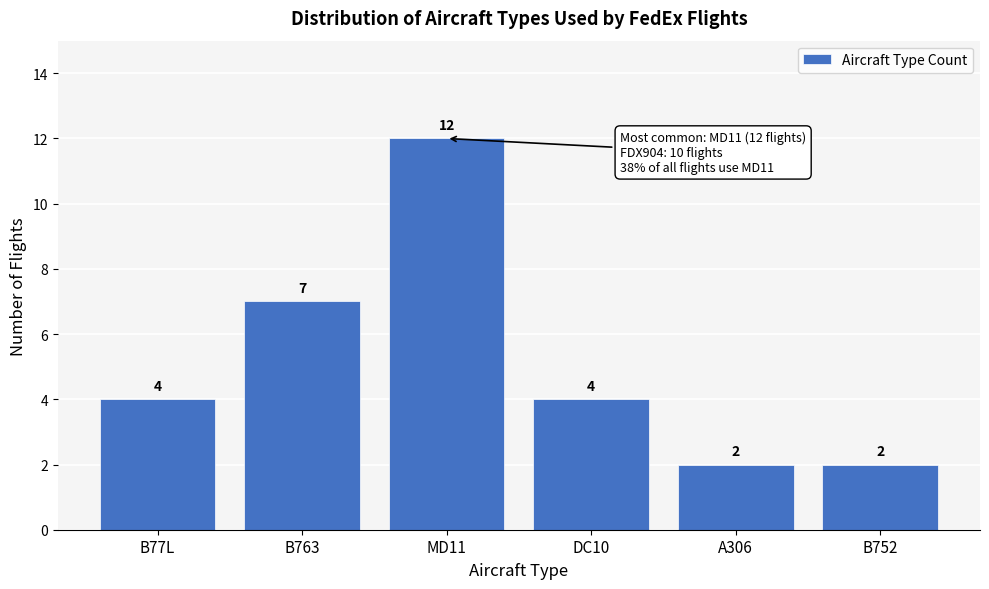

Reading right to left, list all the values displayed in this chart.

B752=2	A306=2	DC10=4	MD11=12	B763=7	B77L=4